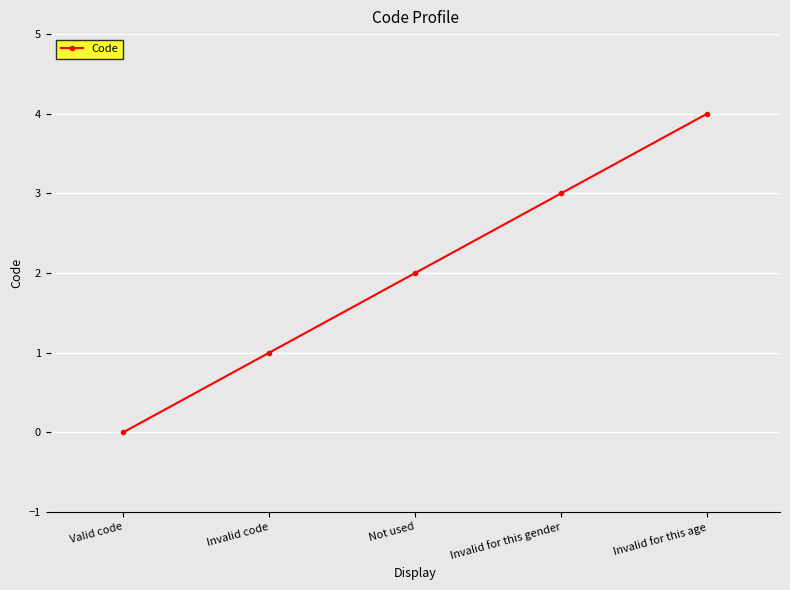

What is the value of the 3rd point from the left?

2